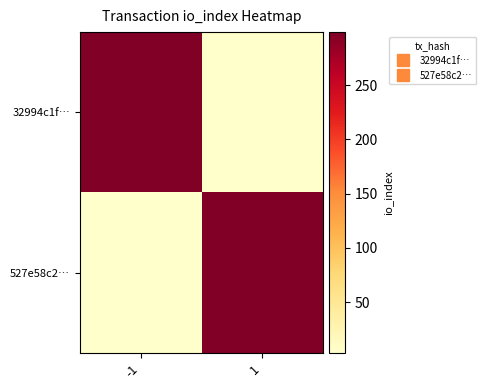

What is the difference between the highest and lowest values at 1?

296